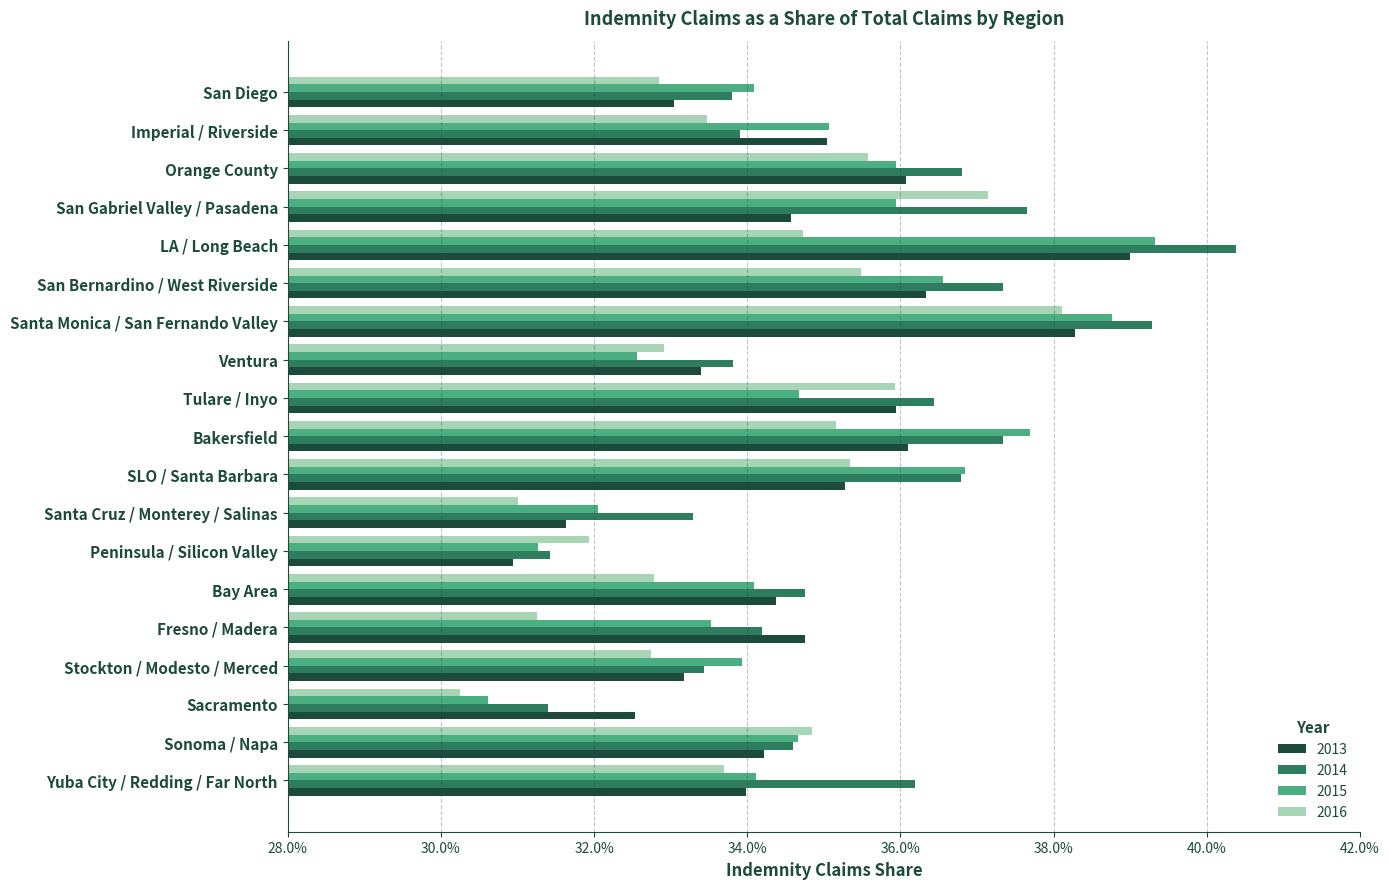

What are all the series names shown in the legend?

2013, 2014, 2015, 2016